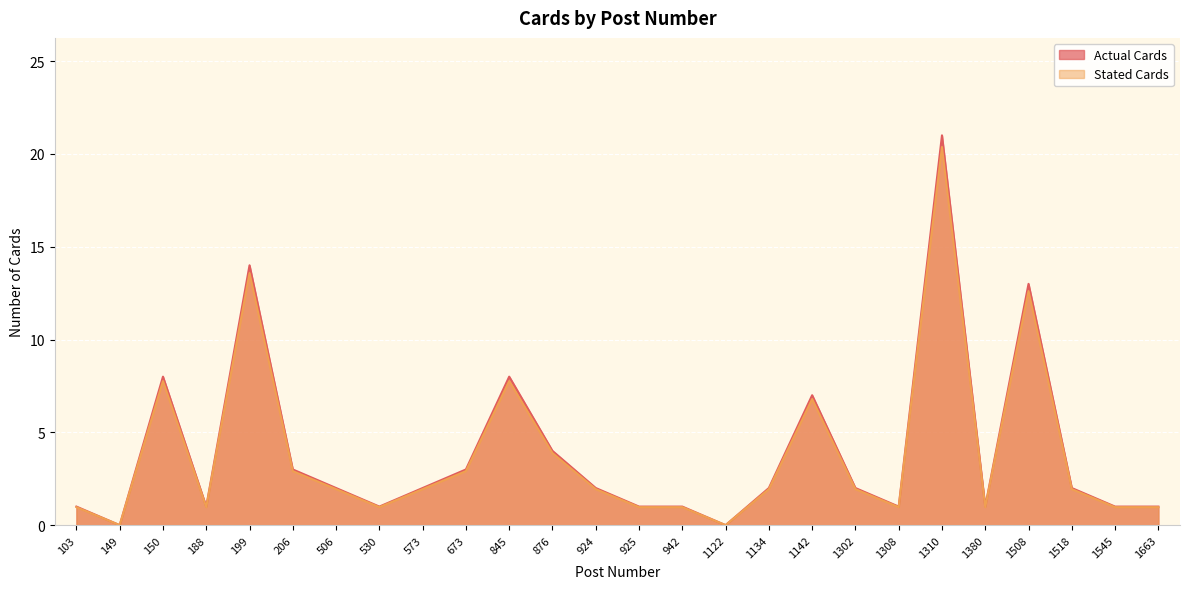

List the labels in order of Actual Cards value, smallest first.

149, 1122, 103, 188, 530, 925, 942, 1308, 1380, 1545, 1663, 506, 573, 924, 1134, 1302, 1518, 206, 673, 876, 1142, 150, 845, 1508, 199, 1310